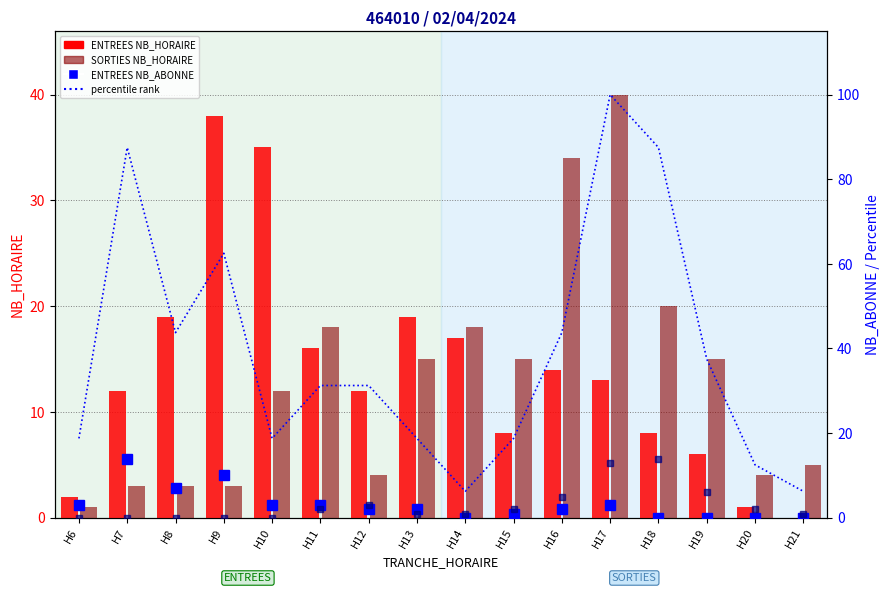

How many series are shown in this chart?

5